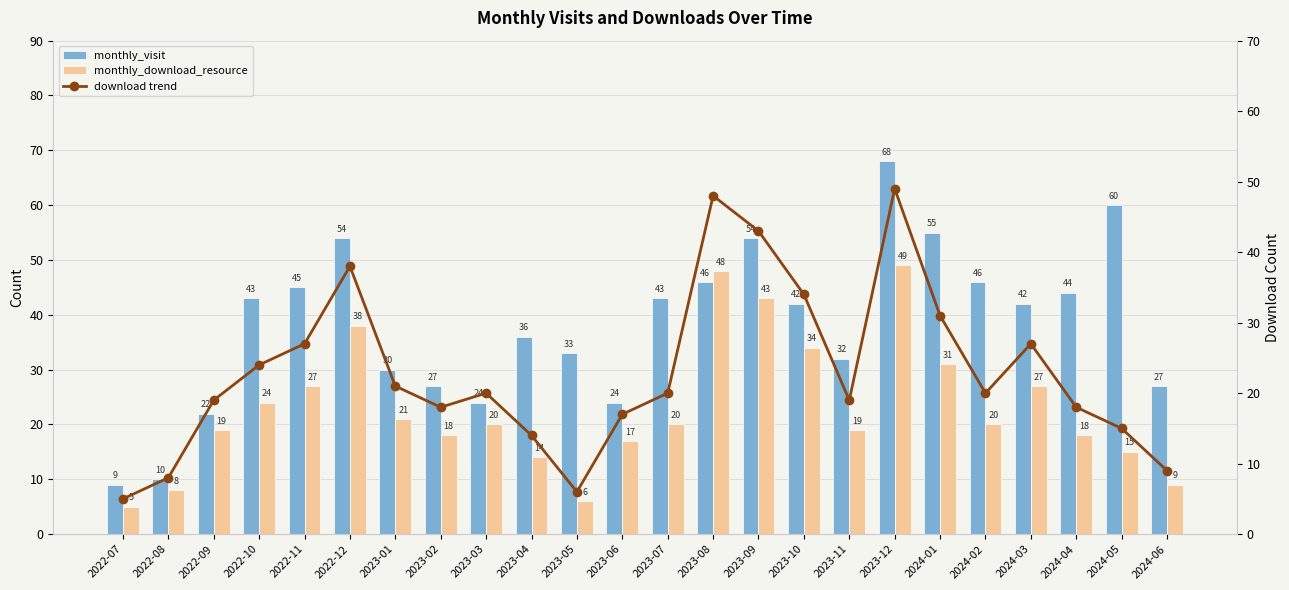

What position from the right is 2024-02?

5